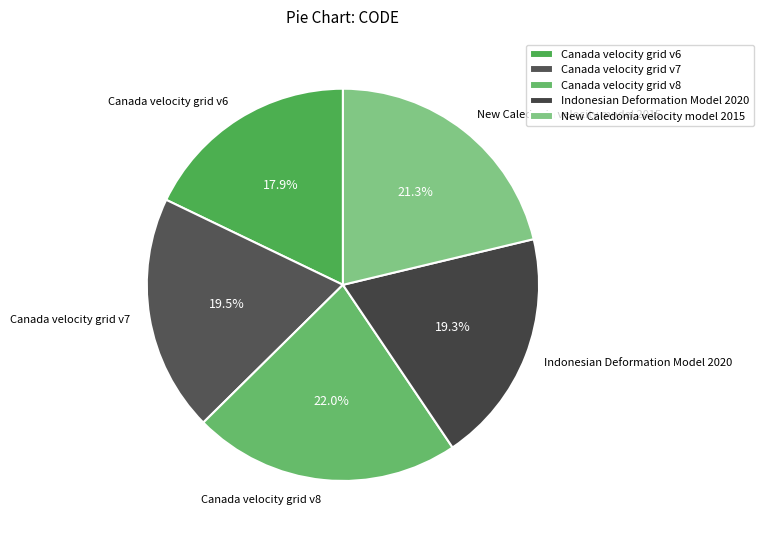

The Canada velocity grid v6 slice represents 18% of the pie. True or false?

True